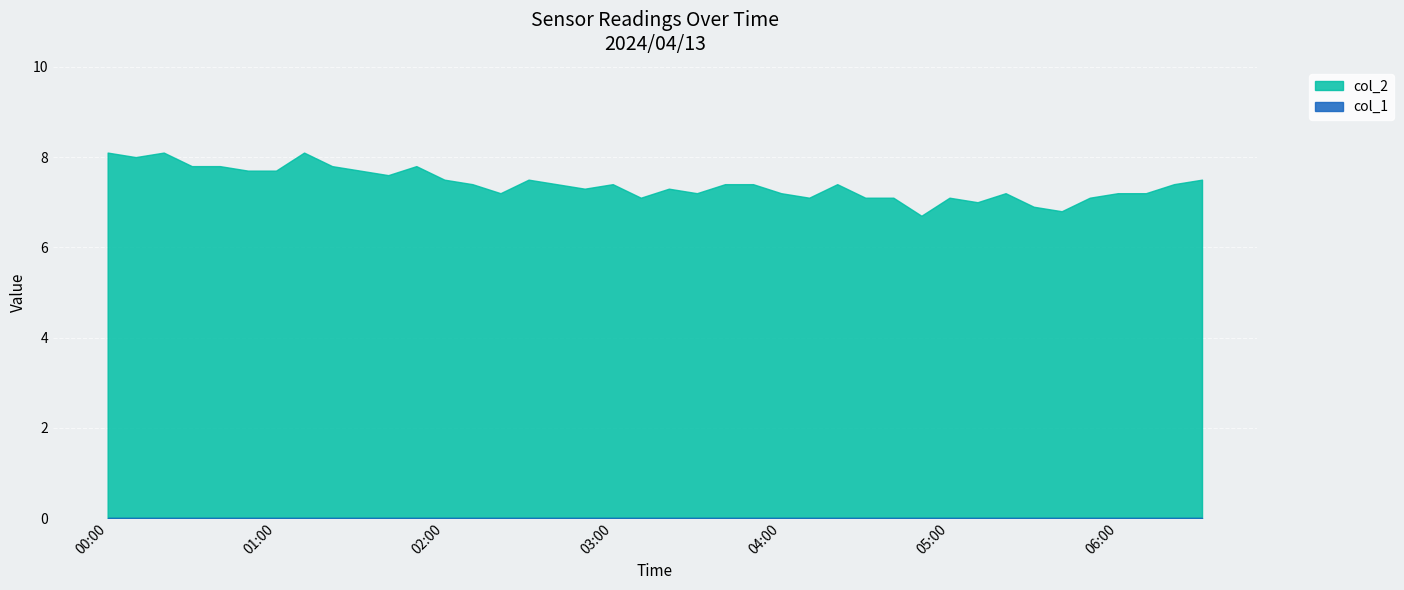

Reading right to left, transcribe all the data shown in this chart.

06:30=7.5	06:20=7.4	06:10=7.2	06:00=7.2	05:50=7.1	05:40=6.8	05:30=6.9	05:20=7.2	05:10=7.0	05:00=7.1	04:50=6.7	04:40=7.1	04:30=7.1	04:20=7.4	04:10=7.1	04:00=7.2	03:50=7.4	03:40=7.4	03:30=7.2	03:20=7.3	03:10=7.1	03:00=7.4	02:50=7.3	02:40=7.4	02:30=7.5	02:20=7.2	02:10=7.4	02:00=7.5	01:50=7.8	01:40=7.6	01:30=7.7	01:20=7.8	01:10=8.1	01:00=7.7	00:50=7.7	00:40=7.8	00:30=7.8	00:20=8.1	00:10=8.0	00:00=8.1